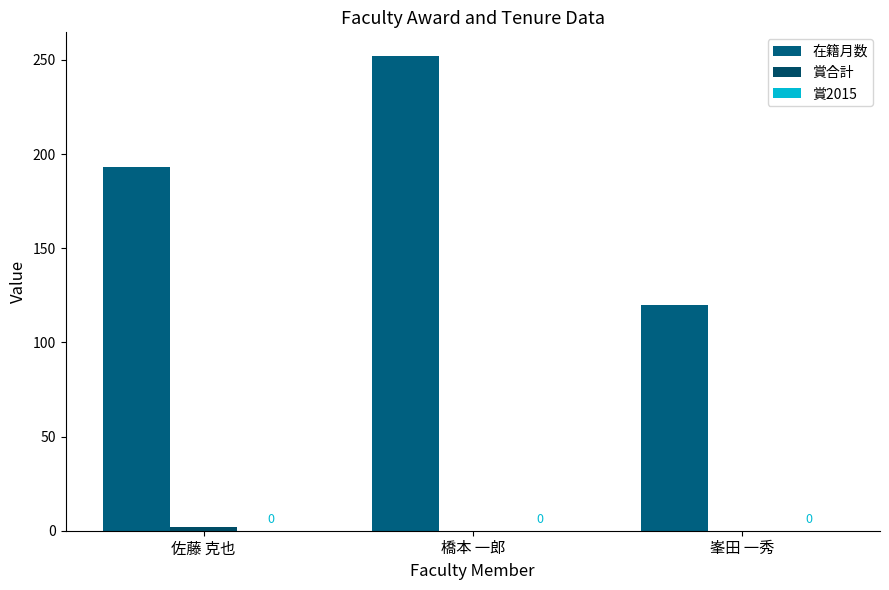

True or false: 在籍月数 has a value of 120 at 峯田 一秀.

True